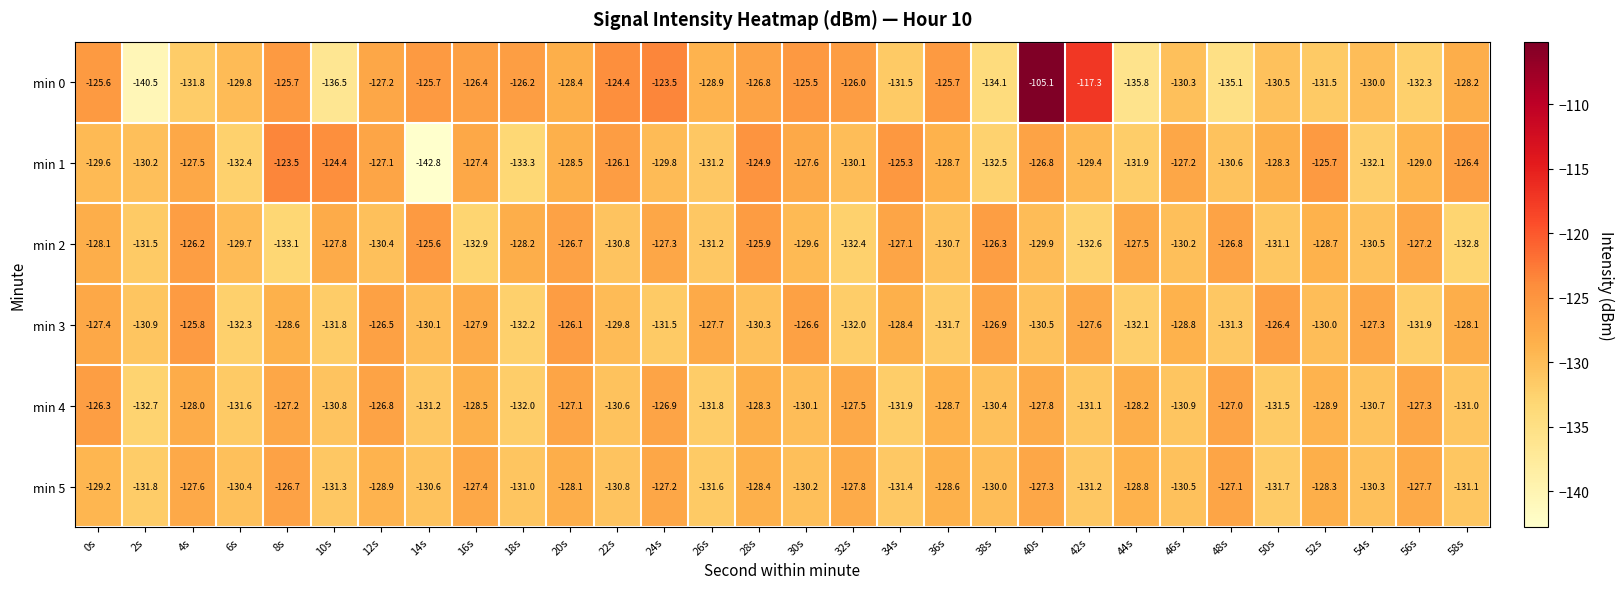

The value of min 1 at 46s is -75.3. True or false?

False